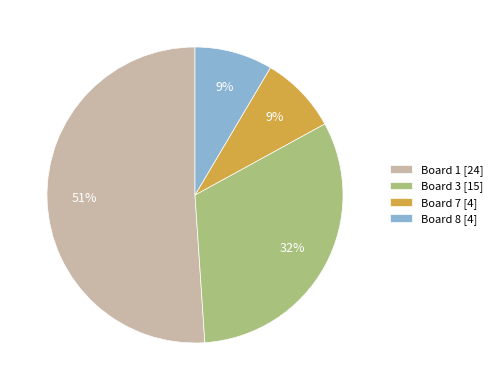

Which category has the biggest portion of the pie?

Board 1 [24]